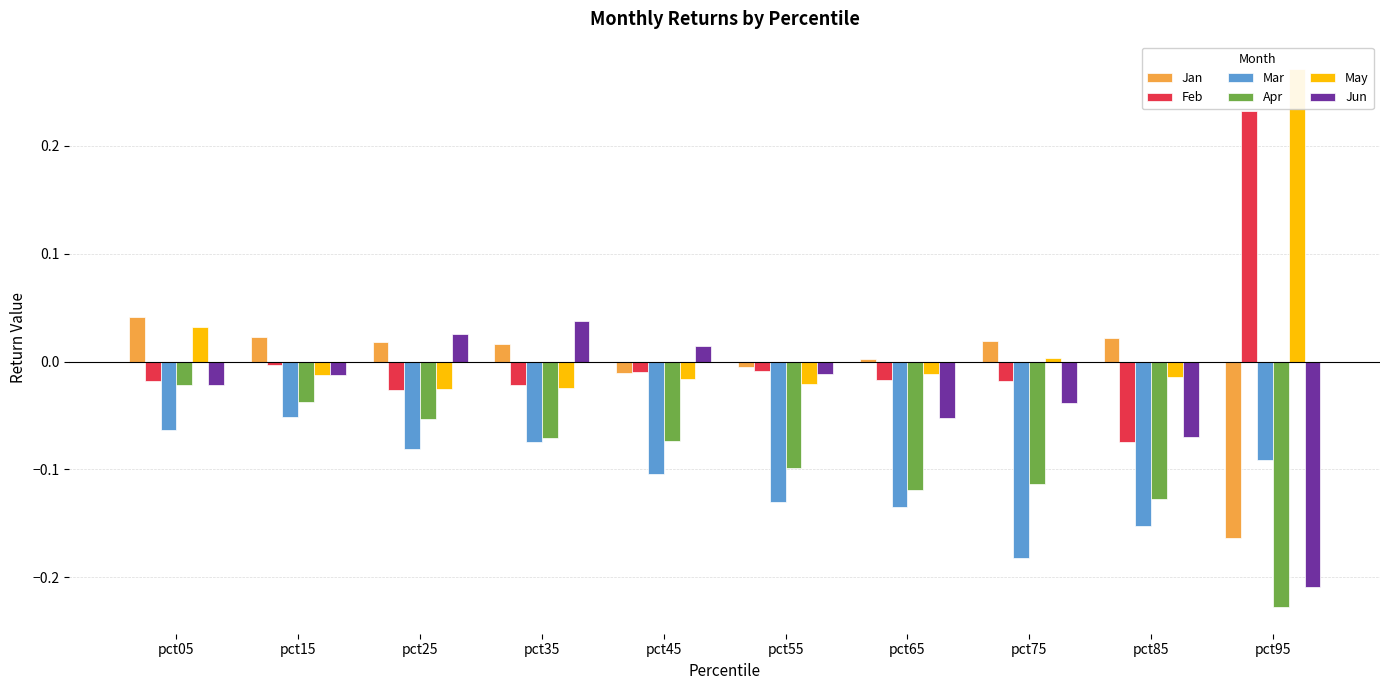

Reading left to right, what are all the values shown in this chart?

Jan: 0.0	0.0	0.0	0.0	-0.0	-0.0	0.0	0.0	0.0	-0.2
Feb: -0.0	-0.0	-0.0	-0.0	-0.0	-0.0	-0.0	-0.0	-0.1	0.2
Mar: -0.1	-0.1	-0.1	-0.1	-0.1	-0.1	-0.1	-0.2	-0.2	-0.1
Apr: -0.0	-0.0	-0.1	-0.1	-0.1	-0.1	-0.1	-0.1	-0.1	-0.2
May: 0.0	-0.0	-0.0	-0.0	-0.0	-0.0	-0.0	0.0	-0.0	0.3
Jun: -0.0	-0.0	0.0	0.0	0.0	-0.0	-0.1	-0.0	-0.1	-0.2